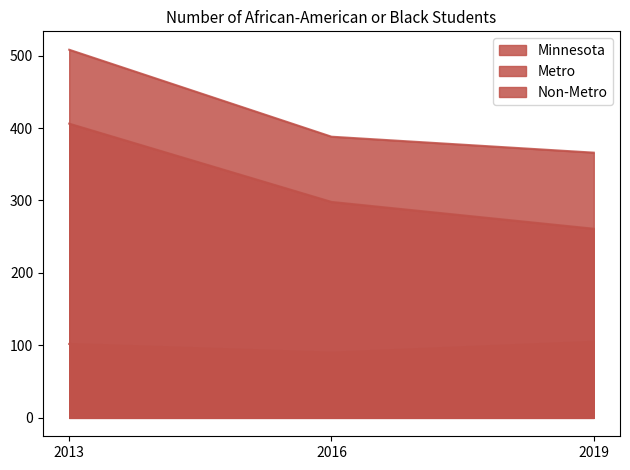

What is the difference between the highest and lowest values at 2016?

298